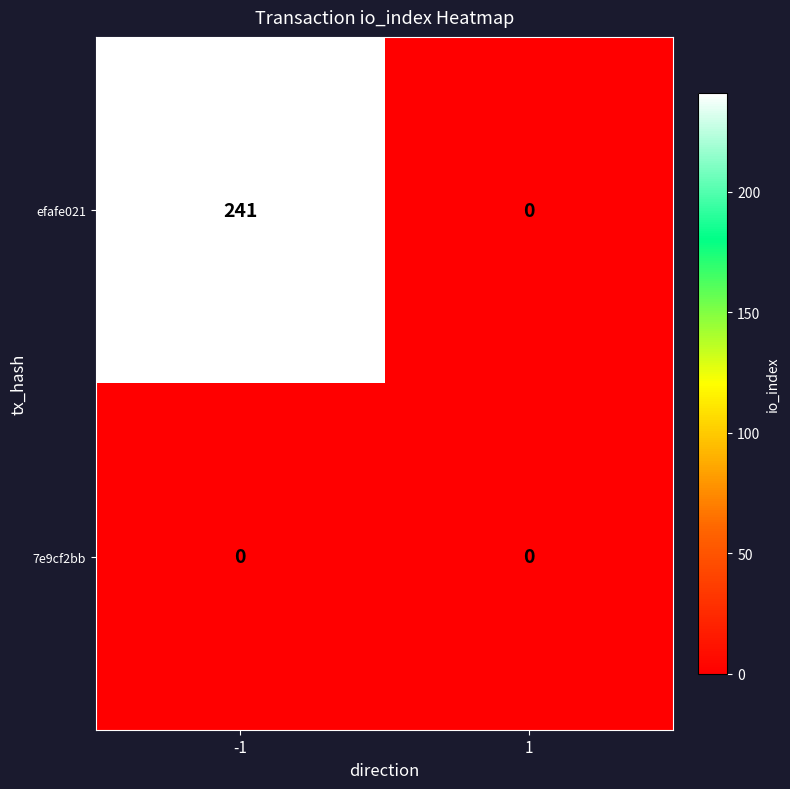

What value does the efafe021 series have at -1?

241